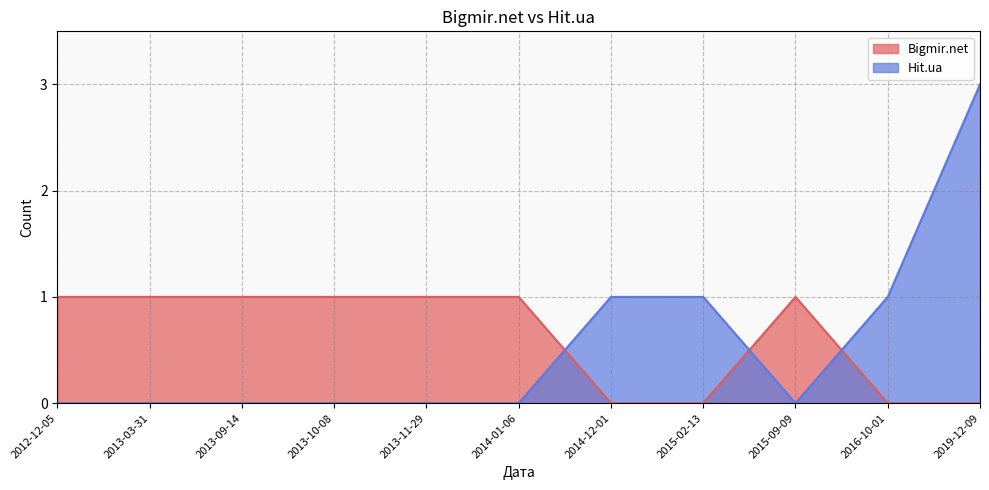

What are all the series names shown in the legend?

Bigmir.net, Hit.ua